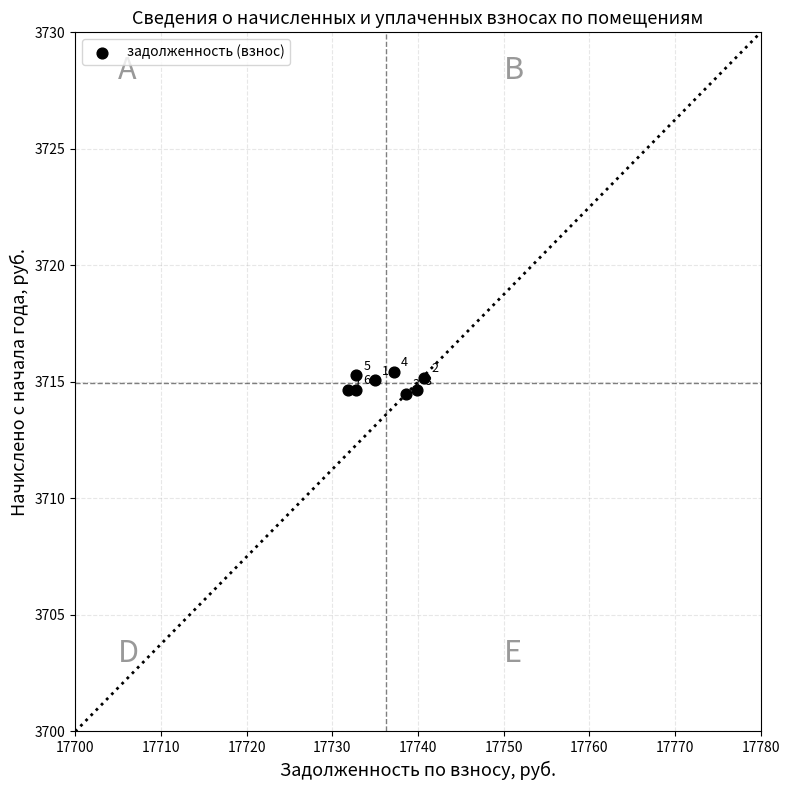

What Y value in the scatter plot is closest to 3714?

3714.5